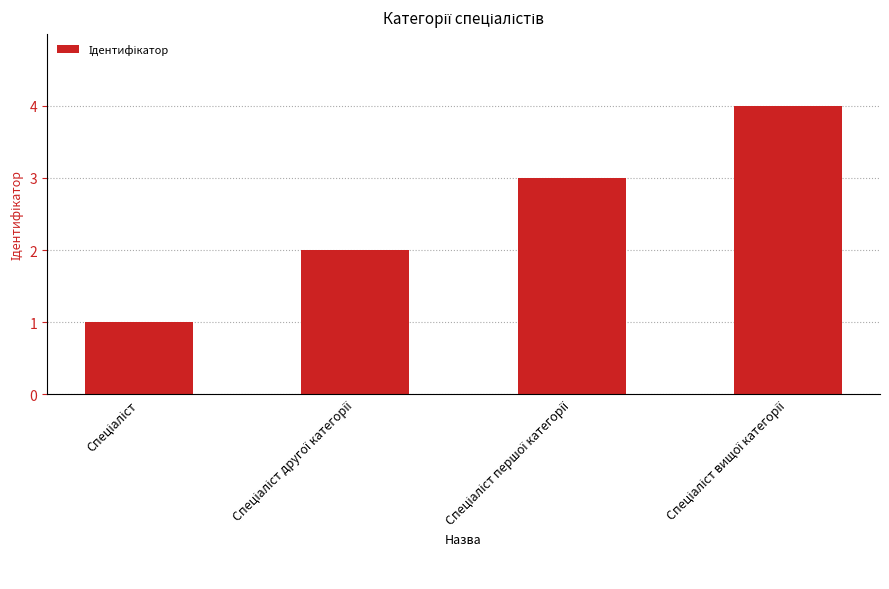

What is the difference between the maximum and minimum values?

3